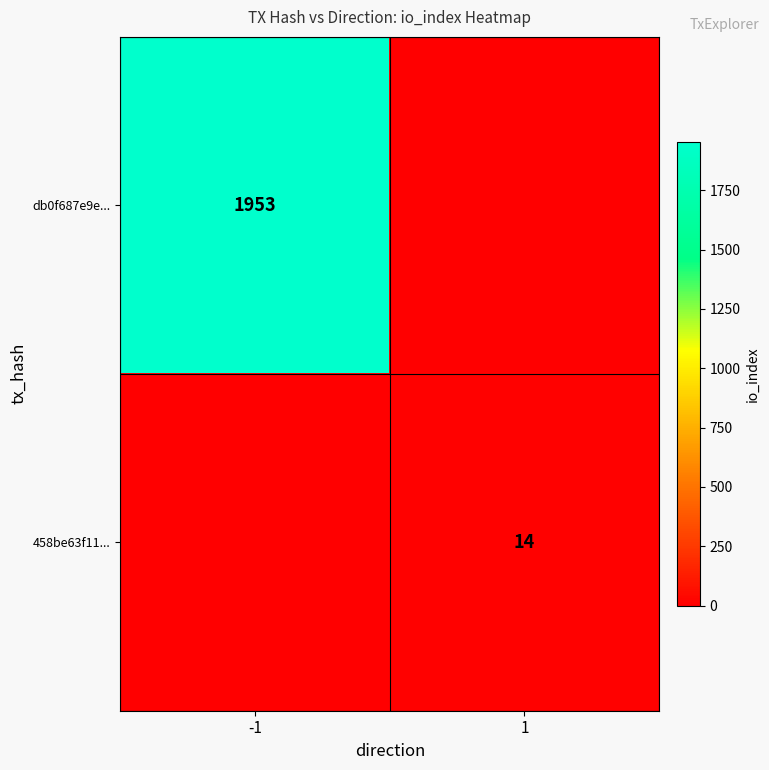

Which has a higher value, 1 or -1?

-1